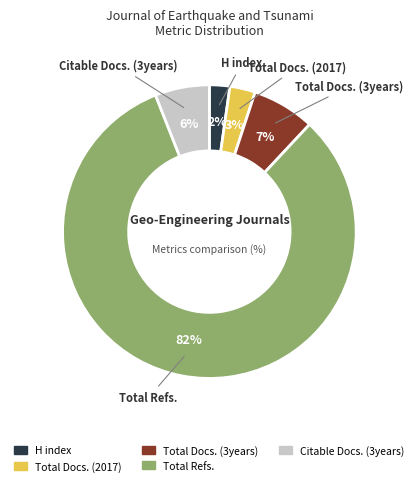

Combined, do Total Docs. (2017) and Total Docs. (3years) account for over 50%?

No